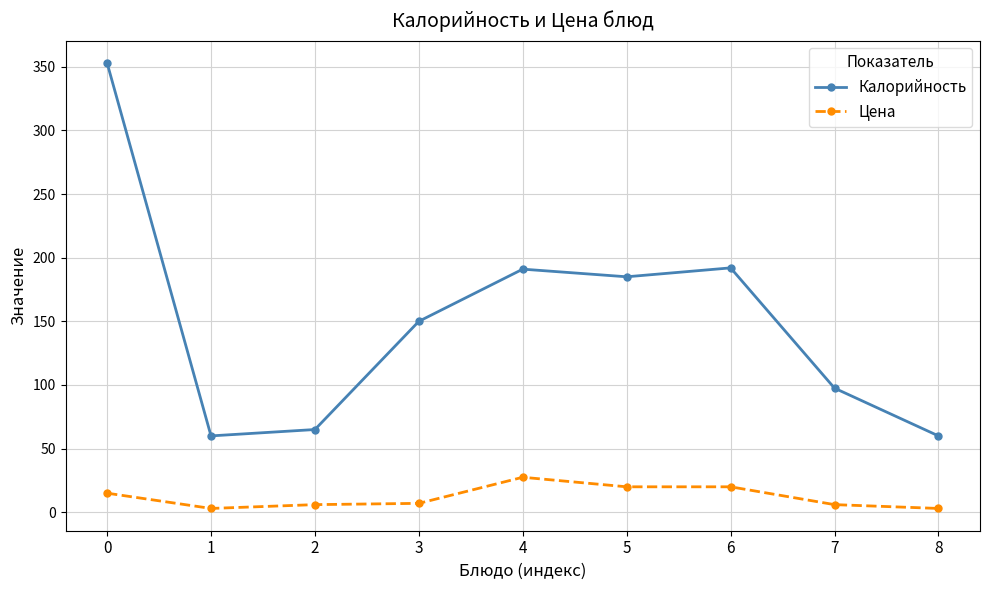

What is the sum of all Калорийность values?

1353.5